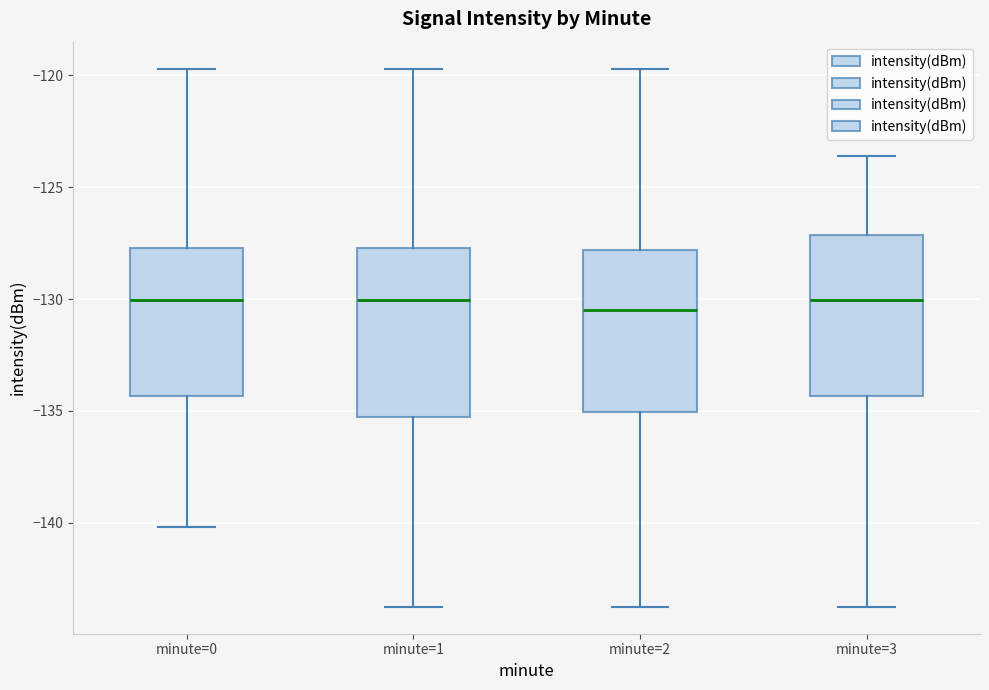

Reading left to right, read every box against the y-axis: the position of its median line, the range the box covers, and the ends of its whiskers. The values are not printed on the chart, so give them approximately, as read against the axis.

minute=0: median -130.0, box -134.5 to -127.5, whiskers -140.0 to -119.5
minute=1: median -130.0, box -135.5 to -127.5, whiskers -143.5 to -119.5
minute=2: median -130.5, box -135.0 to -128.0, whiskers -143.5 to -119.5
minute=3: median -130.0, box -134.5 to -127.0, whiskers -143.5 to -123.5